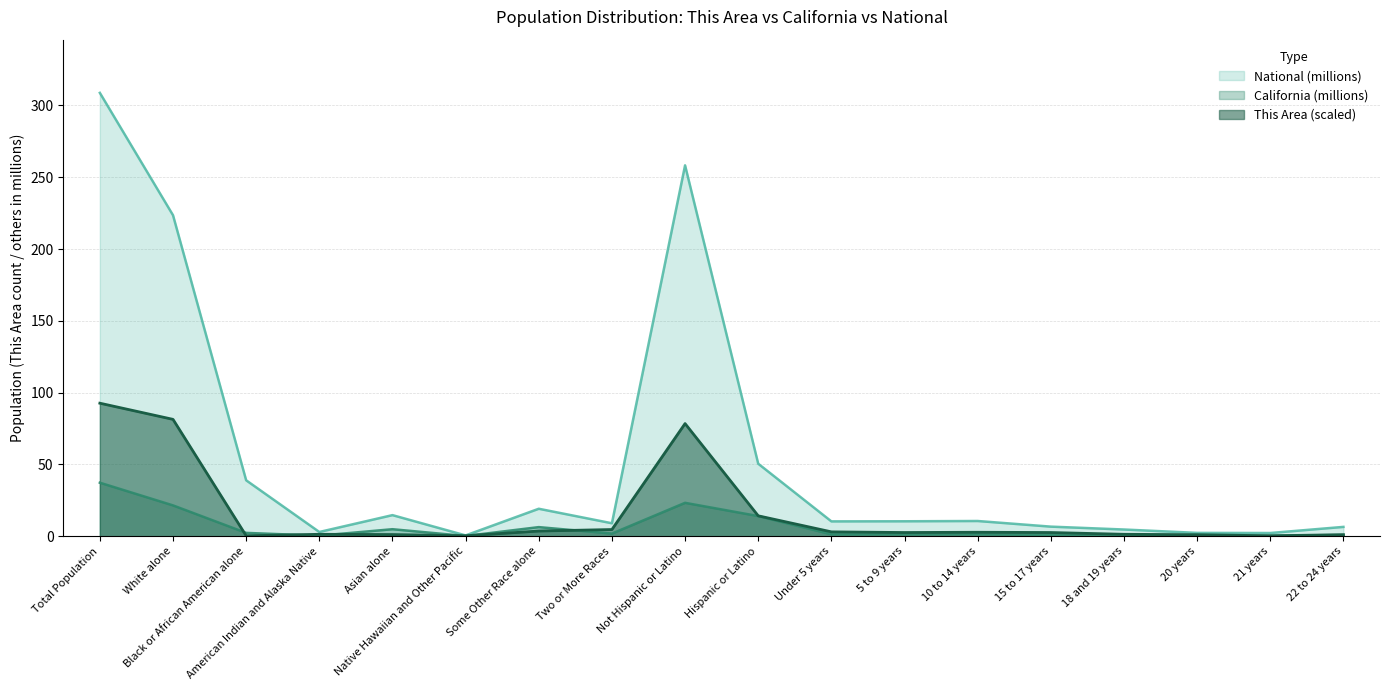

Read the California (millions) value at Native Hawaiian and Other Pacific.

0.1